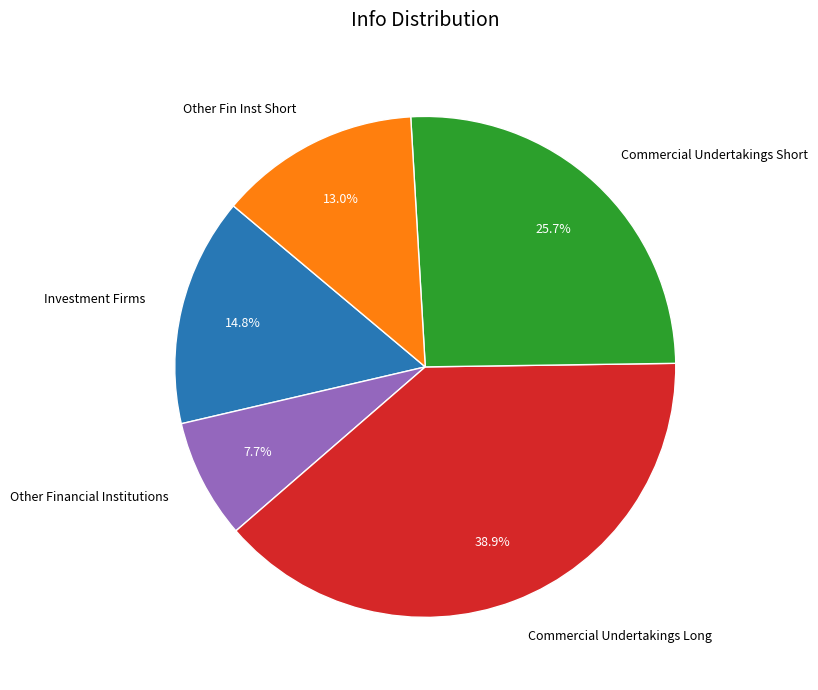

Is there any slice that represents more than half of the pie?

No